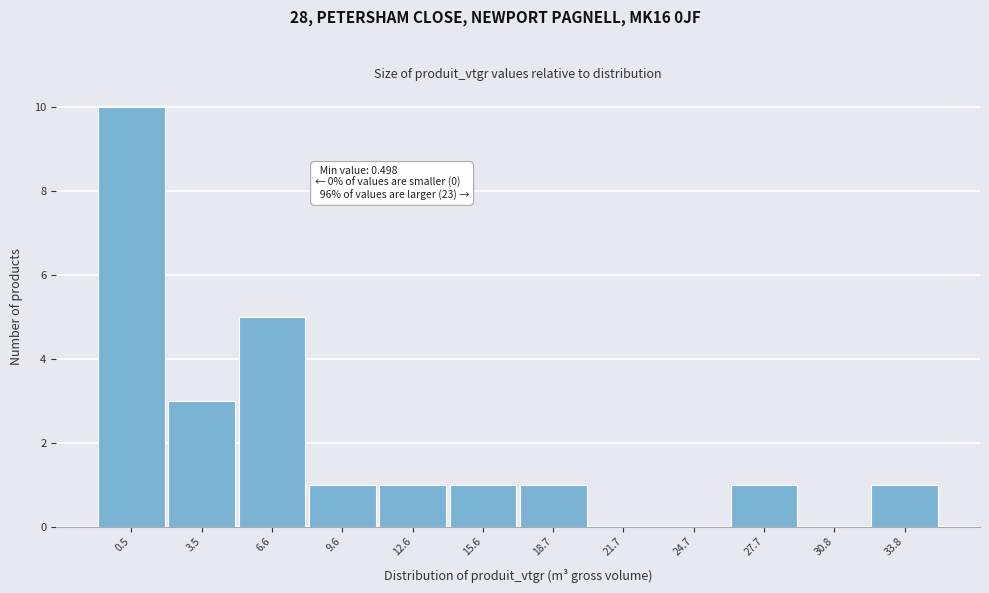

Reading left to right, transcribe all the data shown in this chart.

0.5=10	3.5=3	6.6=5	9.6=1	12.6=1	15.6=1	18.7=1	21.7=0	24.7=0	27.7=1	30.8=0	33.8=1